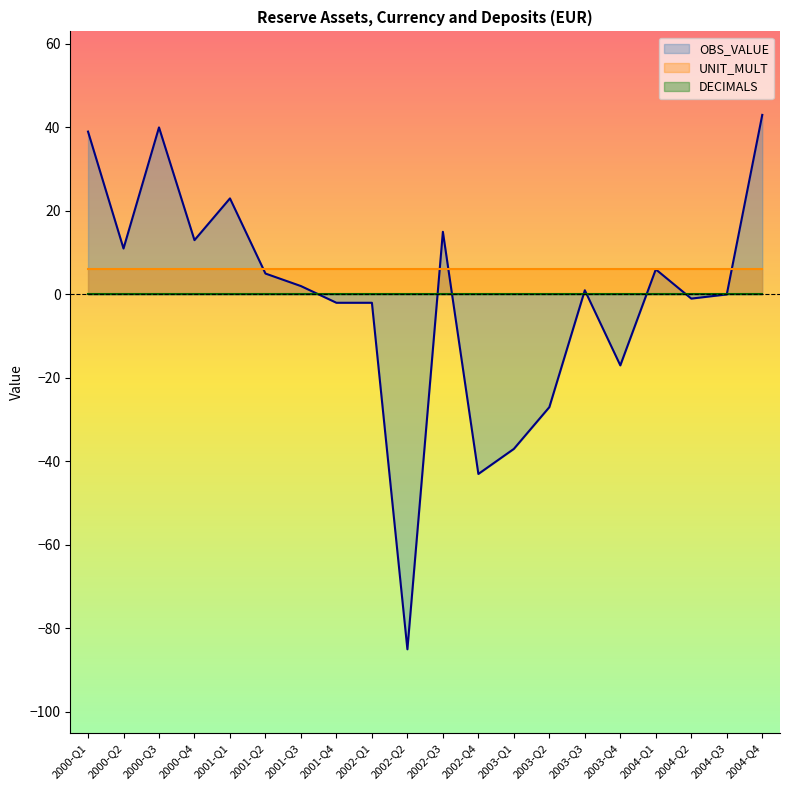

What value does the UNIT_MULT series have at 2003-Q1?

6